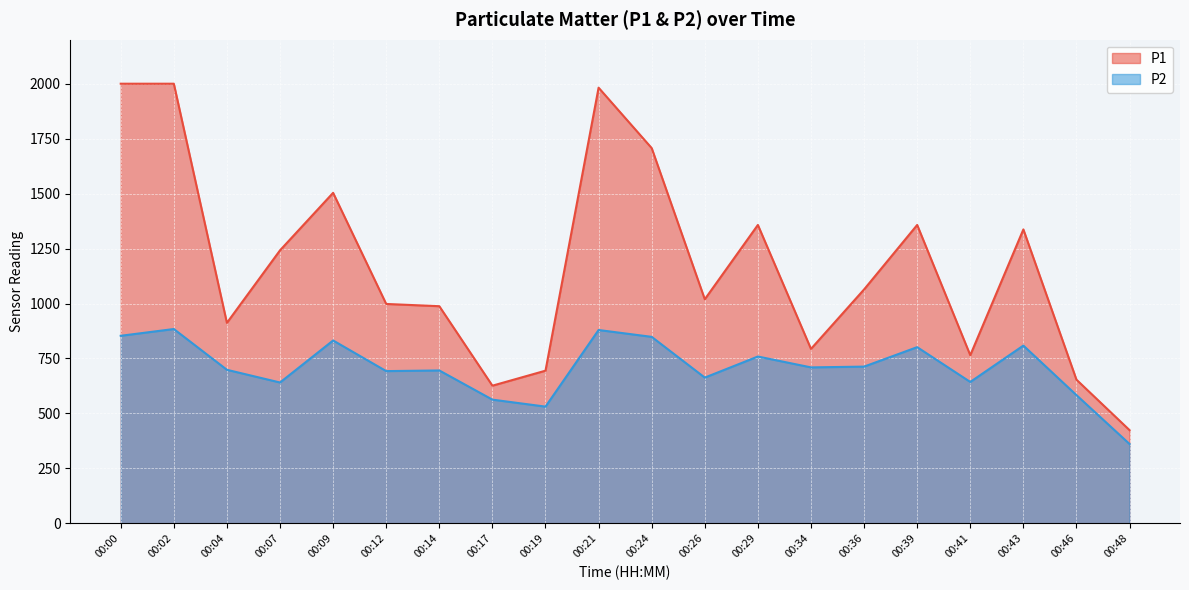

Which series has the widest spread of values?

P1